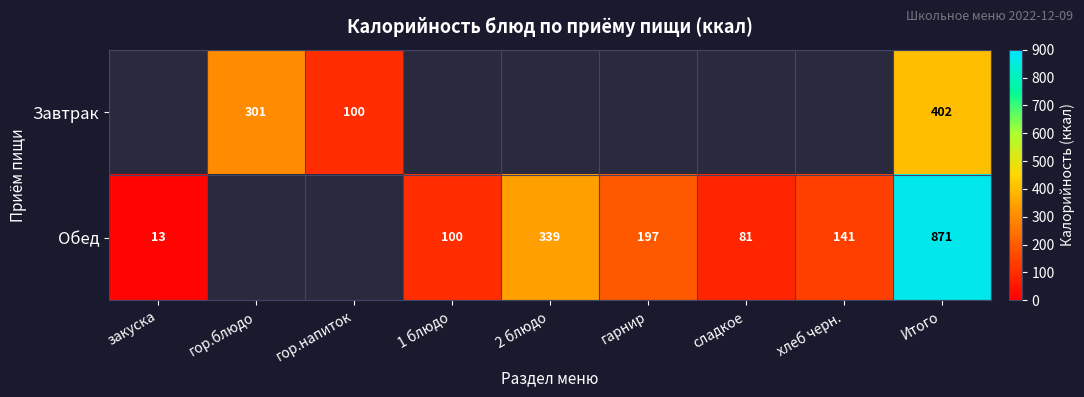

What is the difference between the Обед values at Итого and сладкое?

790.0